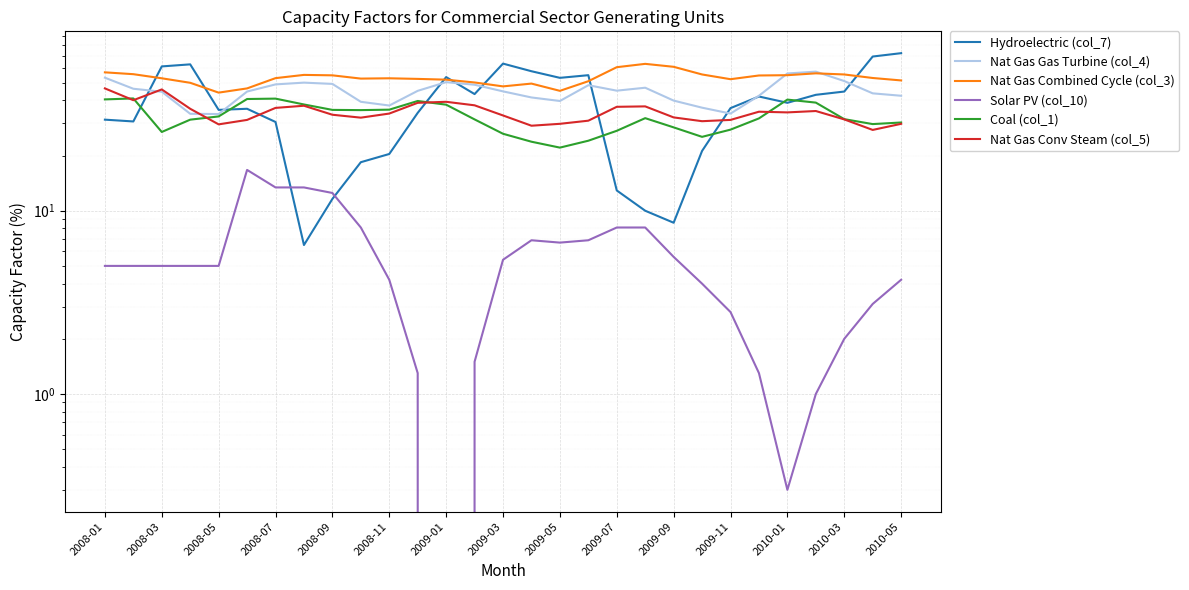

True or false: Nat Gas Gas Turbine (col_4) has more than 0 points higher than both neighbors.

True